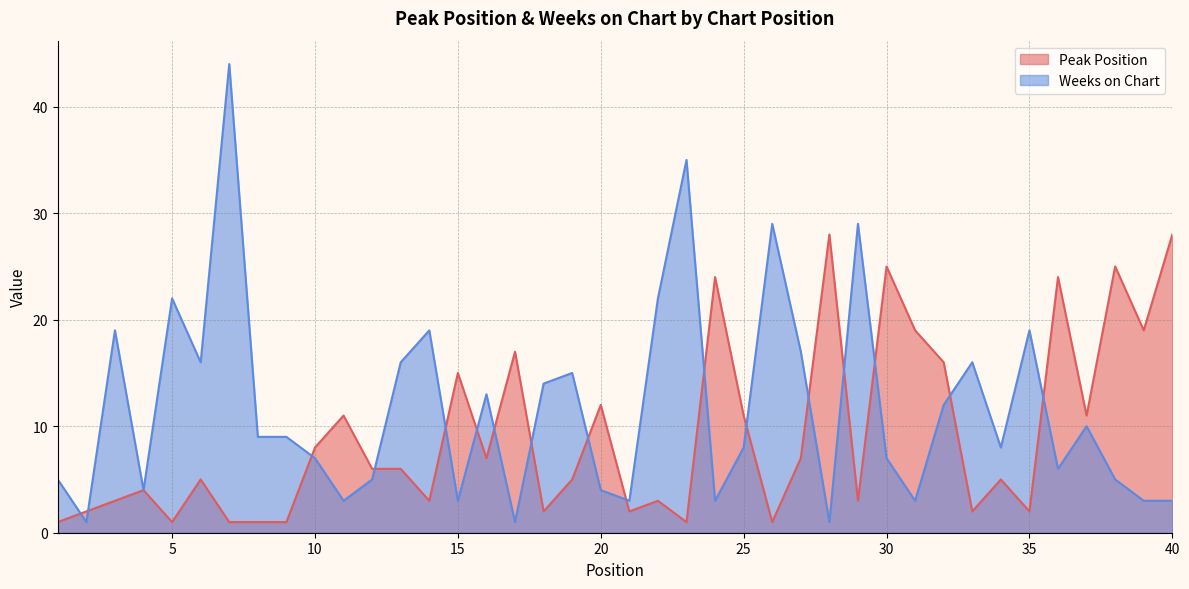

How many categories are shown in the chart?

40